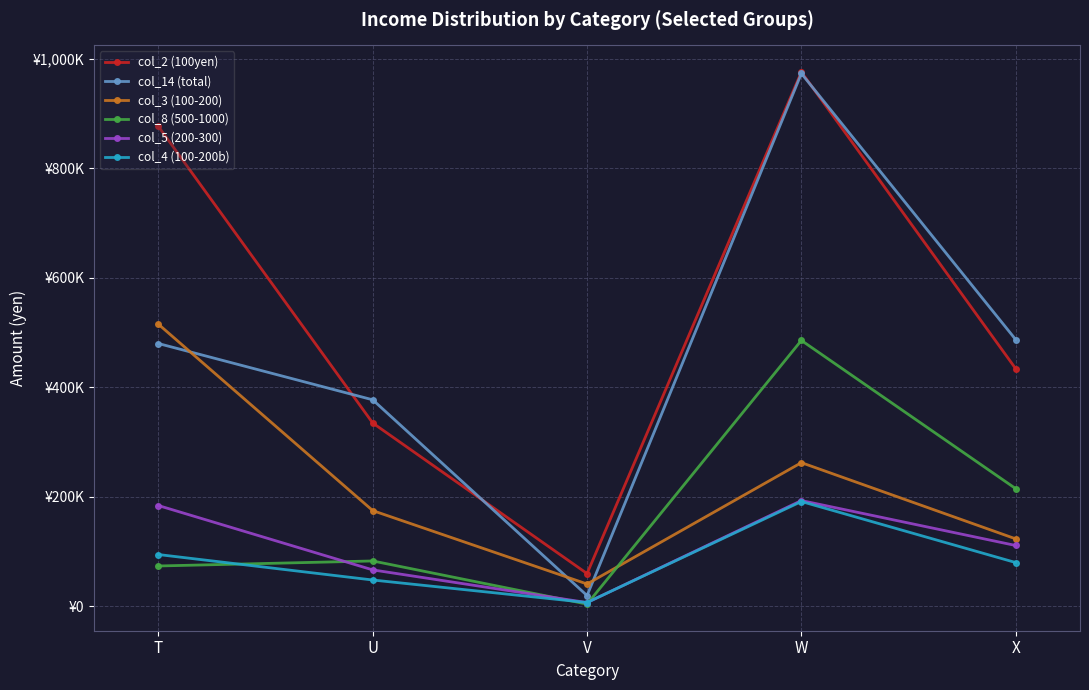

Reading left to right, what are all the values shown in this chart?

col_2 (100yen): 876047	334788	60004	975486	433926
col_14 (total): 479862	377143	19843	972784	487056
col_3 (100-200): 515084	174912	40956	262453	123351
col_8 (500-1000): 73845	82998	4234	485542	215016
col_5 (200-300): 184138	66677	7042	193250	111242
col_4 (100-200b): 94721	48240	7120	191525	80103